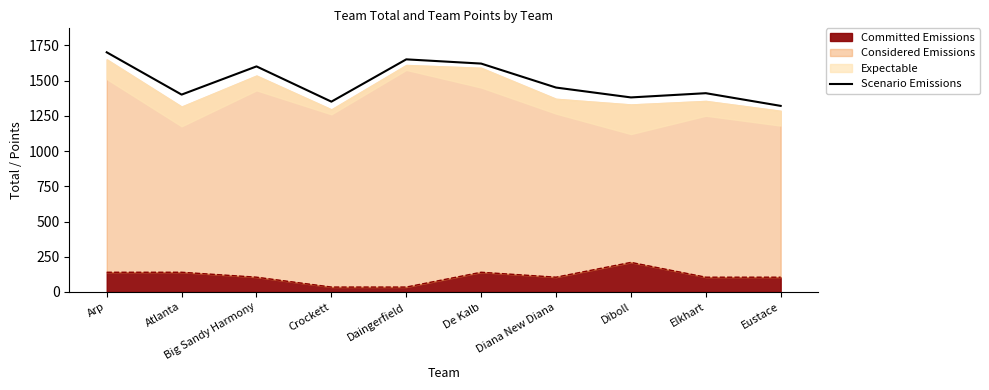

What is the greatest value displayed?

1700